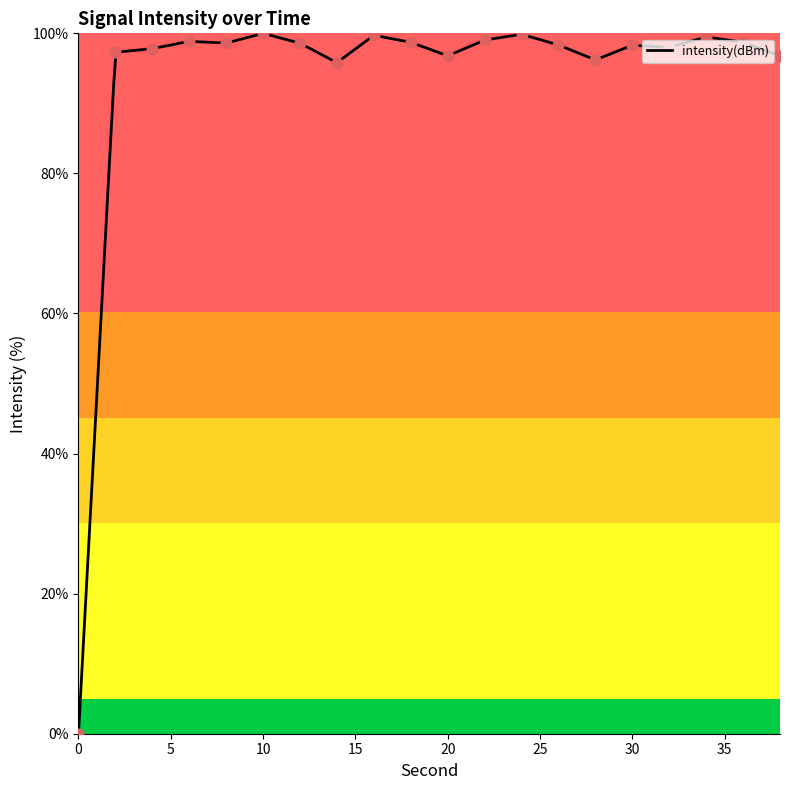

Approximately how many times larger is the value at 26 compared to 16?

1.0